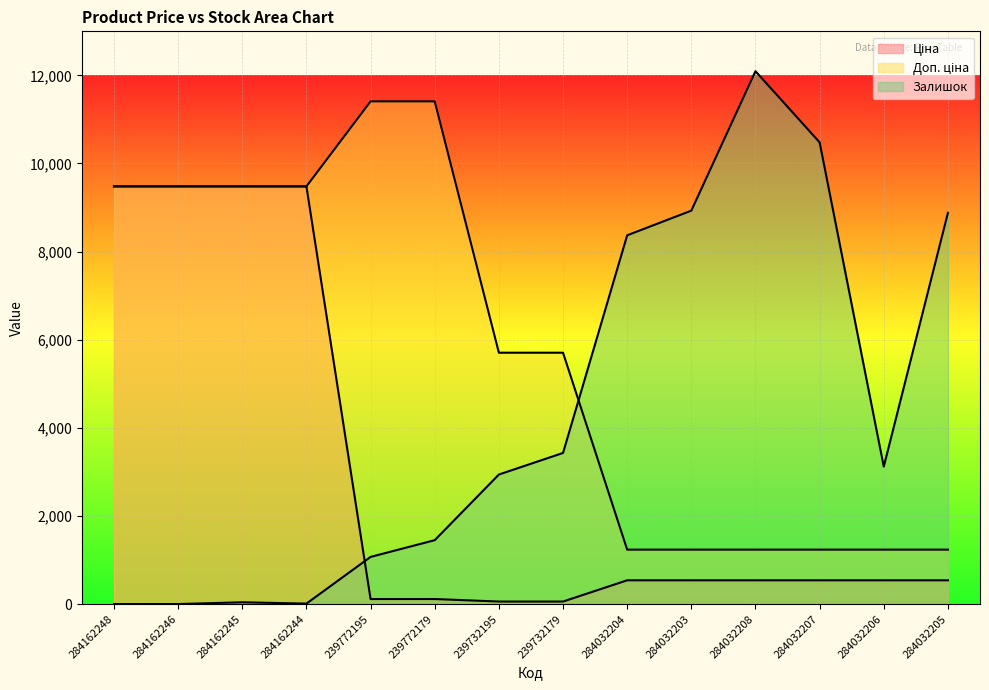

The value of Ціна at 284032208 is 199.0. True or false?

False